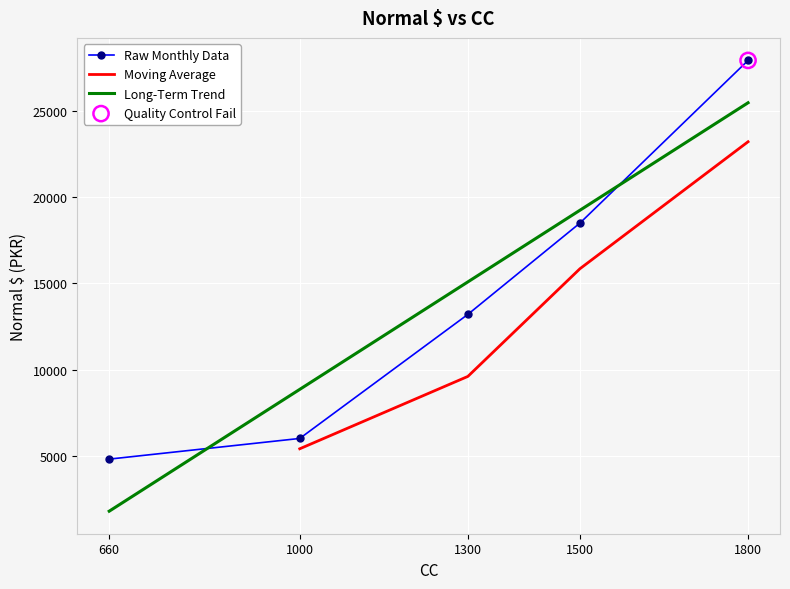

Which has a higher value, 1500 or 1300?

1500